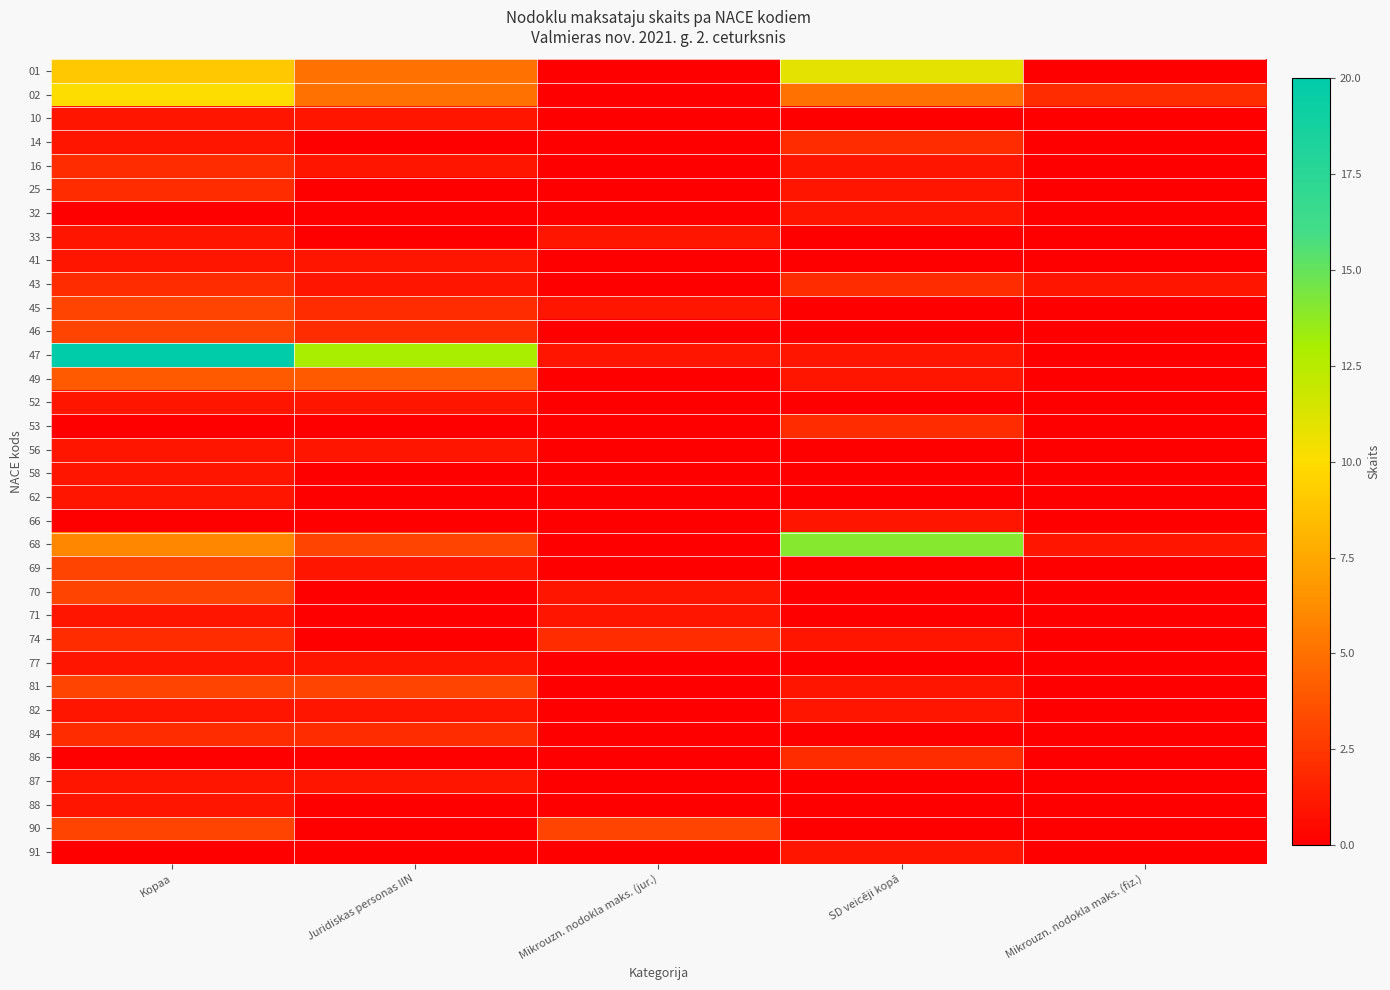

Reading right to left, list all the values displayed in this chart.

01: Mikrouzn. nodokla maks. (fiz.)=0	SD veicēji kopā=11	Mikrouzn. nodokla maks. (jur.)=0	Juridiskas personas IIN=5	Kopaa=9
02: Mikrouzn. nodokla maks. (fiz.)=2	SD veicēji kopā=5	Mikrouzn. nodokla maks. (jur.)=0	Juridiskas personas IIN=5	Kopaa=10
10: Mikrouzn. nodokla maks. (fiz.)=0	SD veicēji kopā=0	Mikrouzn. nodokla maks. (jur.)=0	Juridiskas personas IIN=1	Kopaa=1
14: Mikrouzn. nodokla maks. (fiz.)=0	SD veicēji kopā=2	Mikrouzn. nodokla maks. (jur.)=0	Juridiskas personas IIN=0	Kopaa=1
16: Mikrouzn. nodokla maks. (fiz.)=0	SD veicēji kopā=1	Mikrouzn. nodokla maks. (jur.)=0	Juridiskas personas IIN=1	Kopaa=2
25: Mikrouzn. nodokla maks. (fiz.)=0	SD veicēji kopā=1	Mikrouzn. nodokla maks. (jur.)=0	Juridiskas personas IIN=0	Kopaa=2
32: Mikrouzn. nodokla maks. (fiz.)=0	SD veicēji kopā=1	Mikrouzn. nodokla maks. (jur.)=0	Juridiskas personas IIN=0	Kopaa=0
33: Mikrouzn. nodokla maks. (fiz.)=0	SD veicēji kopā=0	Mikrouzn. nodokla maks. (jur.)=1	Juridiskas personas IIN=0	Kopaa=1
41: Mikrouzn. nodokla maks. (fiz.)=0	SD veicēji kopā=0	Mikrouzn. nodokla maks. (jur.)=0	Juridiskas personas IIN=1	Kopaa=1
43: Mikrouzn. nodokla maks. (fiz.)=1	SD veicēji kopā=2	Mikrouzn. nodokla maks. (jur.)=0	Juridiskas personas IIN=1	Kopaa=2
45: Mikrouzn. nodokla maks. (fiz.)=0	SD veicēji kopā=0	Mikrouzn. nodokla maks. (jur.)=1	Juridiskas personas IIN=2	Kopaa=3
46: Mikrouzn. nodokla maks. (fiz.)=0	SD veicēji kopā=0	Mikrouzn. nodokla maks. (jur.)=0	Juridiskas personas IIN=2	Kopaa=3
47: Mikrouzn. nodokla maks. (fiz.)=0	SD veicēji kopā=1	Mikrouzn. nodokla maks. (jur.)=1	Juridiskas personas IIN=13	Kopaa=20
49: Mikrouzn. nodokla maks. (fiz.)=0	SD veicēji kopā=1	Mikrouzn. nodokla maks. (jur.)=0	Juridiskas personas IIN=4	Kopaa=4
52: Mikrouzn. nodokla maks. (fiz.)=0	SD veicēji kopā=0	Mikrouzn. nodokla maks. (jur.)=0	Juridiskas personas IIN=1	Kopaa=1
53: Mikrouzn. nodokla maks. (fiz.)=0	SD veicēji kopā=2	Mikrouzn. nodokla maks. (jur.)=0	Juridiskas personas IIN=0	Kopaa=0
56: Mikrouzn. nodokla maks. (fiz.)=0	SD veicēji kopā=0	Mikrouzn. nodokla maks. (jur.)=0	Juridiskas personas IIN=1	Kopaa=1
58: Mikrouzn. nodokla maks. (fiz.)=0	SD veicēji kopā=0	Mikrouzn. nodokla maks. (jur.)=0	Juridiskas personas IIN=0	Kopaa=1
62: Mikrouzn. nodokla maks. (fiz.)=0	SD veicēji kopā=0	Mikrouzn. nodokla maks. (jur.)=0	Juridiskas personas IIN=0	Kopaa=1
66: Mikrouzn. nodokla maks. (fiz.)=0	SD veicēji kopā=1	Mikrouzn. nodokla maks. (jur.)=0	Juridiskas personas IIN=0	Kopaa=0
68: Mikrouzn. nodokla maks. (fiz.)=1	SD veicēji kopā=14	Mikrouzn. nodokla maks. (jur.)=0	Juridiskas personas IIN=3	Kopaa=6
69: Mikrouzn. nodokla maks. (fiz.)=0	SD veicēji kopā=0	Mikrouzn. nodokla maks. (jur.)=0	Juridiskas personas IIN=1	Kopaa=3
70: Mikrouzn. nodokla maks. (fiz.)=0	SD veicēji kopā=0	Mikrouzn. nodokla maks. (jur.)=1	Juridiskas personas IIN=0	Kopaa=3
71: Mikrouzn. nodokla maks. (fiz.)=0	SD veicēji kopā=0	Mikrouzn. nodokla maks. (jur.)=1	Juridiskas personas IIN=0	Kopaa=1
74: Mikrouzn. nodokla maks. (fiz.)=0	SD veicēji kopā=1	Mikrouzn. nodokla maks. (jur.)=2	Juridiskas personas IIN=0	Kopaa=2
77: Mikrouzn. nodokla maks. (fiz.)=0	SD veicēji kopā=0	Mikrouzn. nodokla maks. (jur.)=0	Juridiskas personas IIN=1	Kopaa=1
81: Mikrouzn. nodokla maks. (fiz.)=0	SD veicēji kopā=1	Mikrouzn. nodokla maks. (jur.)=0	Juridiskas personas IIN=3	Kopaa=3
82: Mikrouzn. nodokla maks. (fiz.)=0	SD veicēji kopā=1	Mikrouzn. nodokla maks. (jur.)=0	Juridiskas personas IIN=1	Kopaa=1
84: Mikrouzn. nodokla maks. (fiz.)=0	SD veicēji kopā=0	Mikrouzn. nodokla maks. (jur.)=0	Juridiskas personas IIN=2	Kopaa=2
86: Mikrouzn. nodokla maks. (fiz.)=0	SD veicēji kopā=2	Mikrouzn. nodokla maks. (jur.)=0	Juridiskas personas IIN=0	Kopaa=0
87: Mikrouzn. nodokla maks. (fiz.)=0	SD veicēji kopā=0	Mikrouzn. nodokla maks. (jur.)=0	Juridiskas personas IIN=1	Kopaa=1
88: Mikrouzn. nodokla maks. (fiz.)=0	SD veicēji kopā=0	Mikrouzn. nodokla maks. (jur.)=0	Juridiskas personas IIN=0	Kopaa=1
90: Mikrouzn. nodokla maks. (fiz.)=0	SD veicēji kopā=0	Mikrouzn. nodokla maks. (jur.)=3	Juridiskas personas IIN=0	Kopaa=3
91: Mikrouzn. nodokla maks. (fiz.)=0	SD veicēji kopā=1	Mikrouzn. nodokla maks. (jur.)=0	Juridiskas personas IIN=0	Kopaa=0